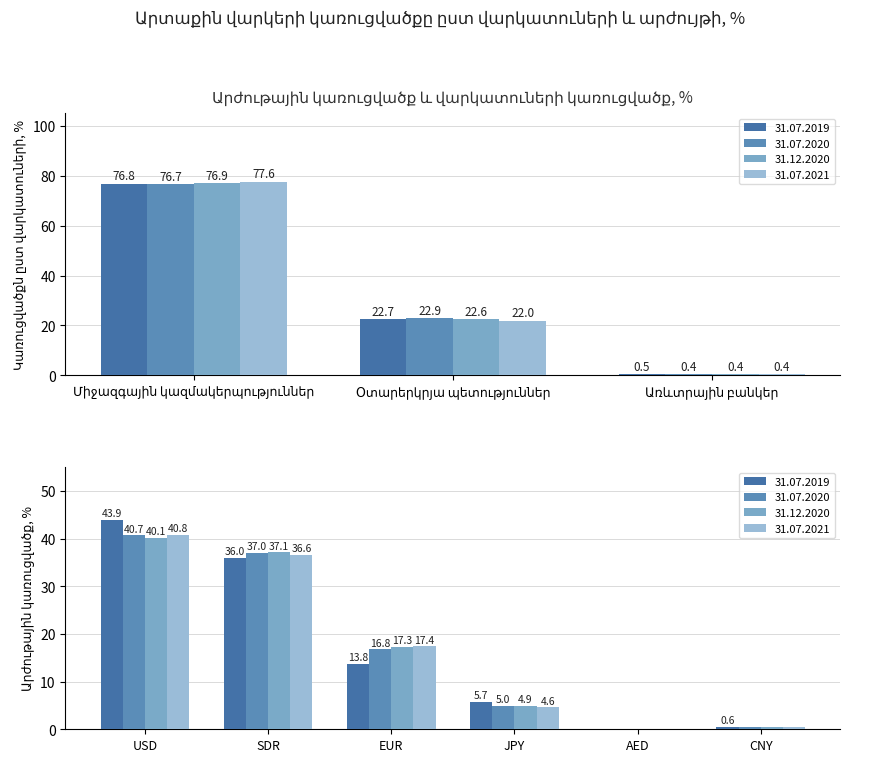

Reading right to left, extract all data points from this chart.

31.07.2019: 0.6	0.1	5.7	13.8	36.0	43.9	0.5	22.7	76.8
31.07.2020: 0.5	0.1	5.0	16.8	37.0	40.7	0.4	22.9	76.7
31.12.2020: 0.5	0.1	4.9	17.3	37.1	40.1	0.4	22.6	76.9
31.07.2021: 0.5	0.1	4.6	17.4	36.6	40.8	0.4	22.0	77.6